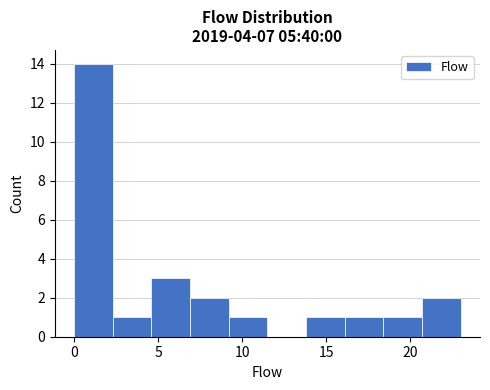

Reading left to right, transcribe this chart: for each bar, give the range it covers on the x-axis and its height. Neither the bar edges nor the heights are printed on the chart, so give them approximately, as read against the axes.

0.0 to 2.3: 14
2.3 to 4.6: 1
4.6 to 6.9: 3
6.9 to 9.2: 2
9.2 to 11.5: 1
11.5 to 13.8: 0
13.8 to 16.1: 1
16.1 to 18.4: 1
18.4 to 20.7: 1
20.7 to 23.0: 2